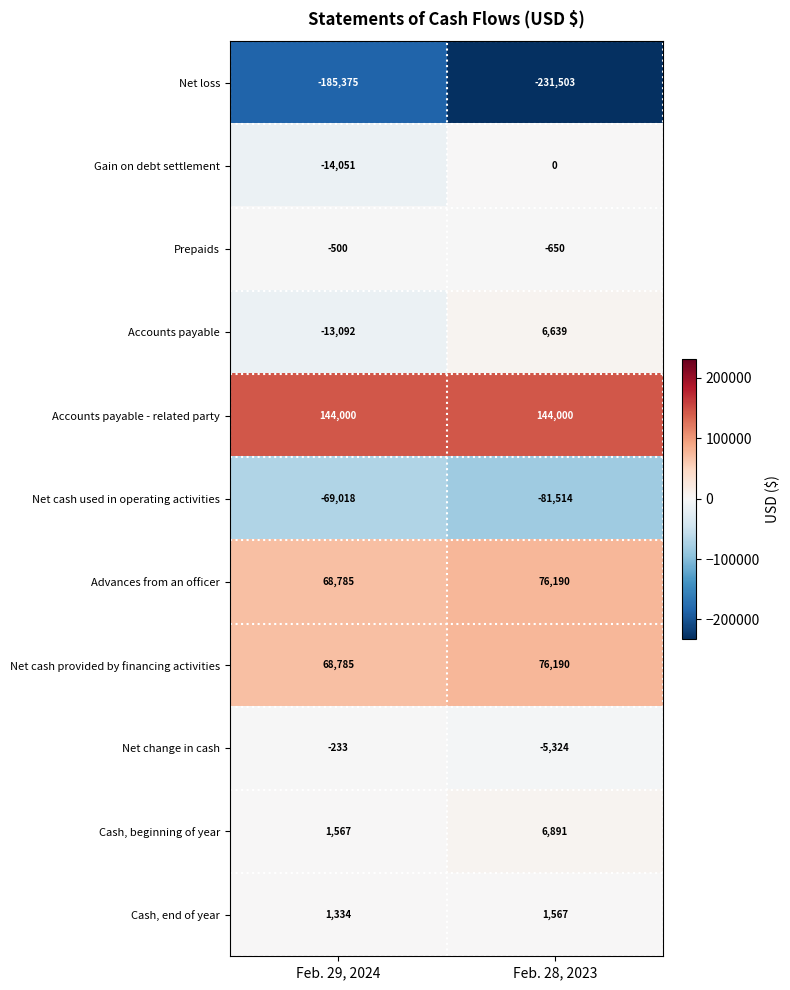

What is the difference between the Prepaids values at Feb. 28, 2023 and Feb. 29, 2024?

150